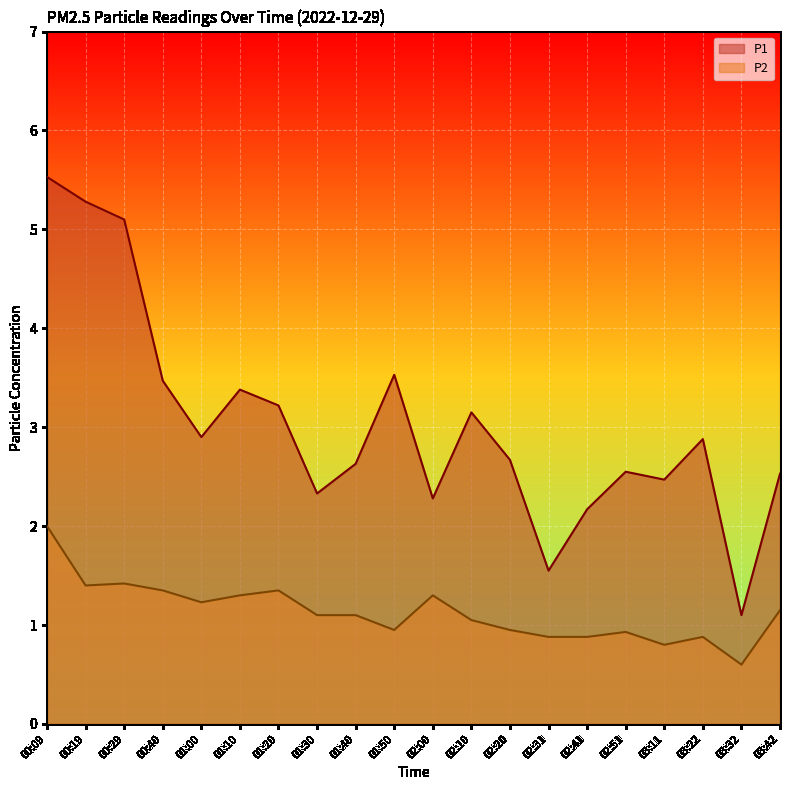

What is the smallest value displayed?

0.6